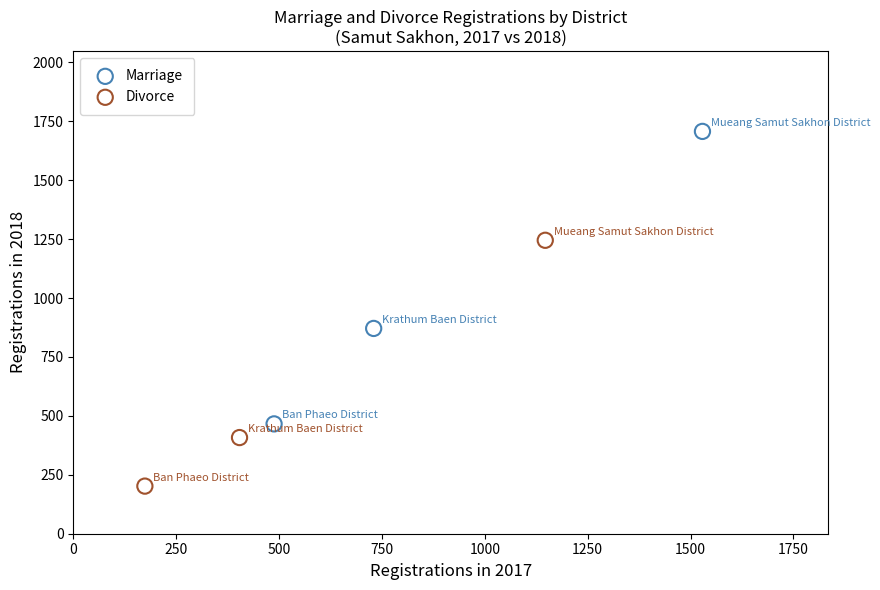

Which series contains the highest Y value?

Marriage